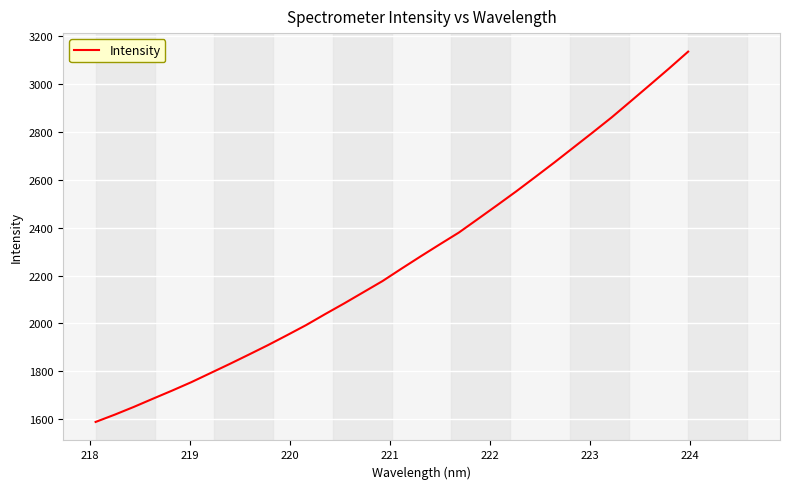

What is the difference between the maximum and minimum values?

1544.7